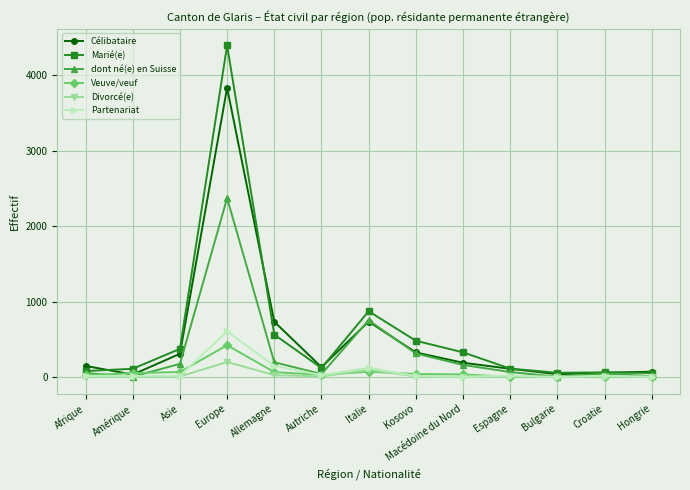

True or false: Célibataire has more than 1 points higher than both neighbors.

True